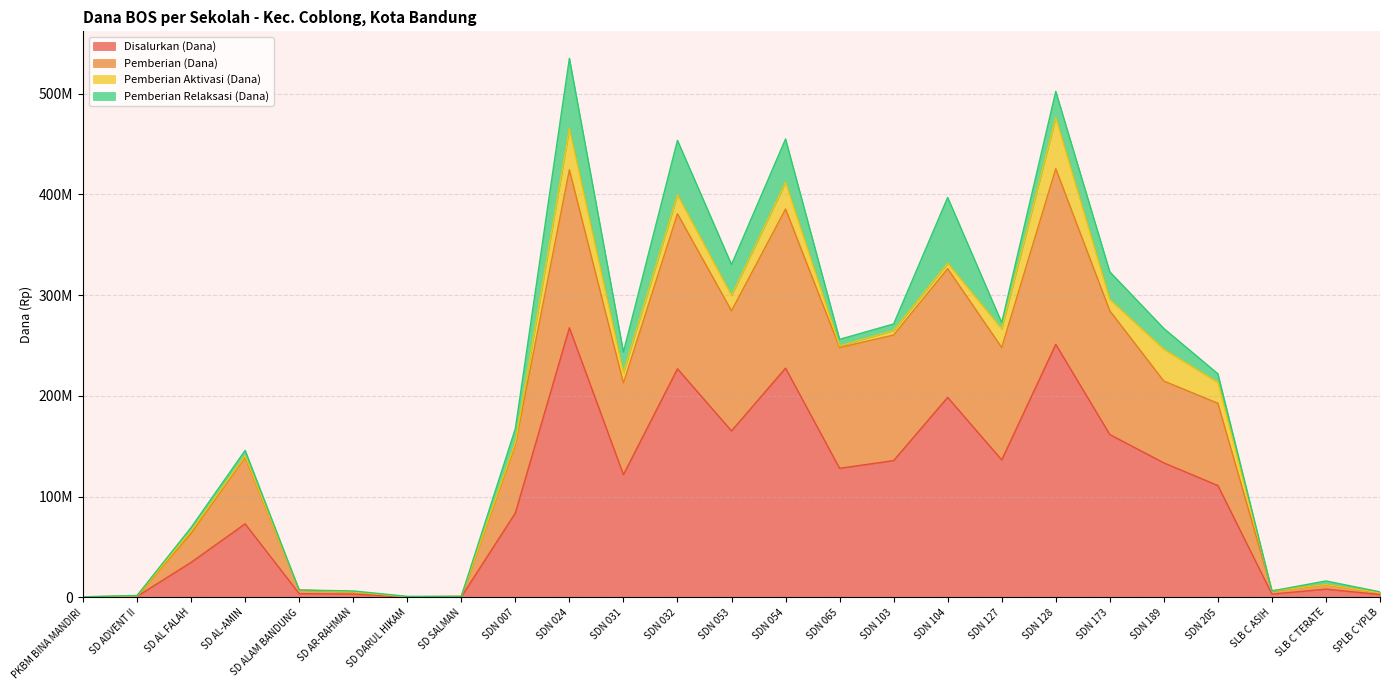

The Disalurkan (Dana) series shows 190313768 at SDN 205. True or false?

False